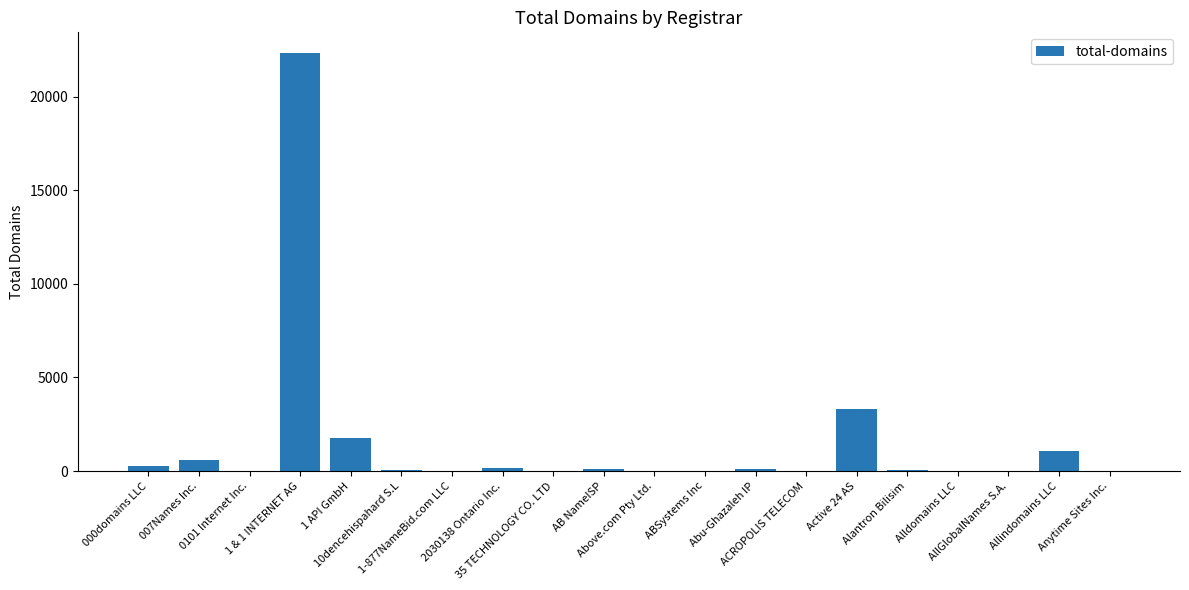

What is the greatest value displayed?

22328